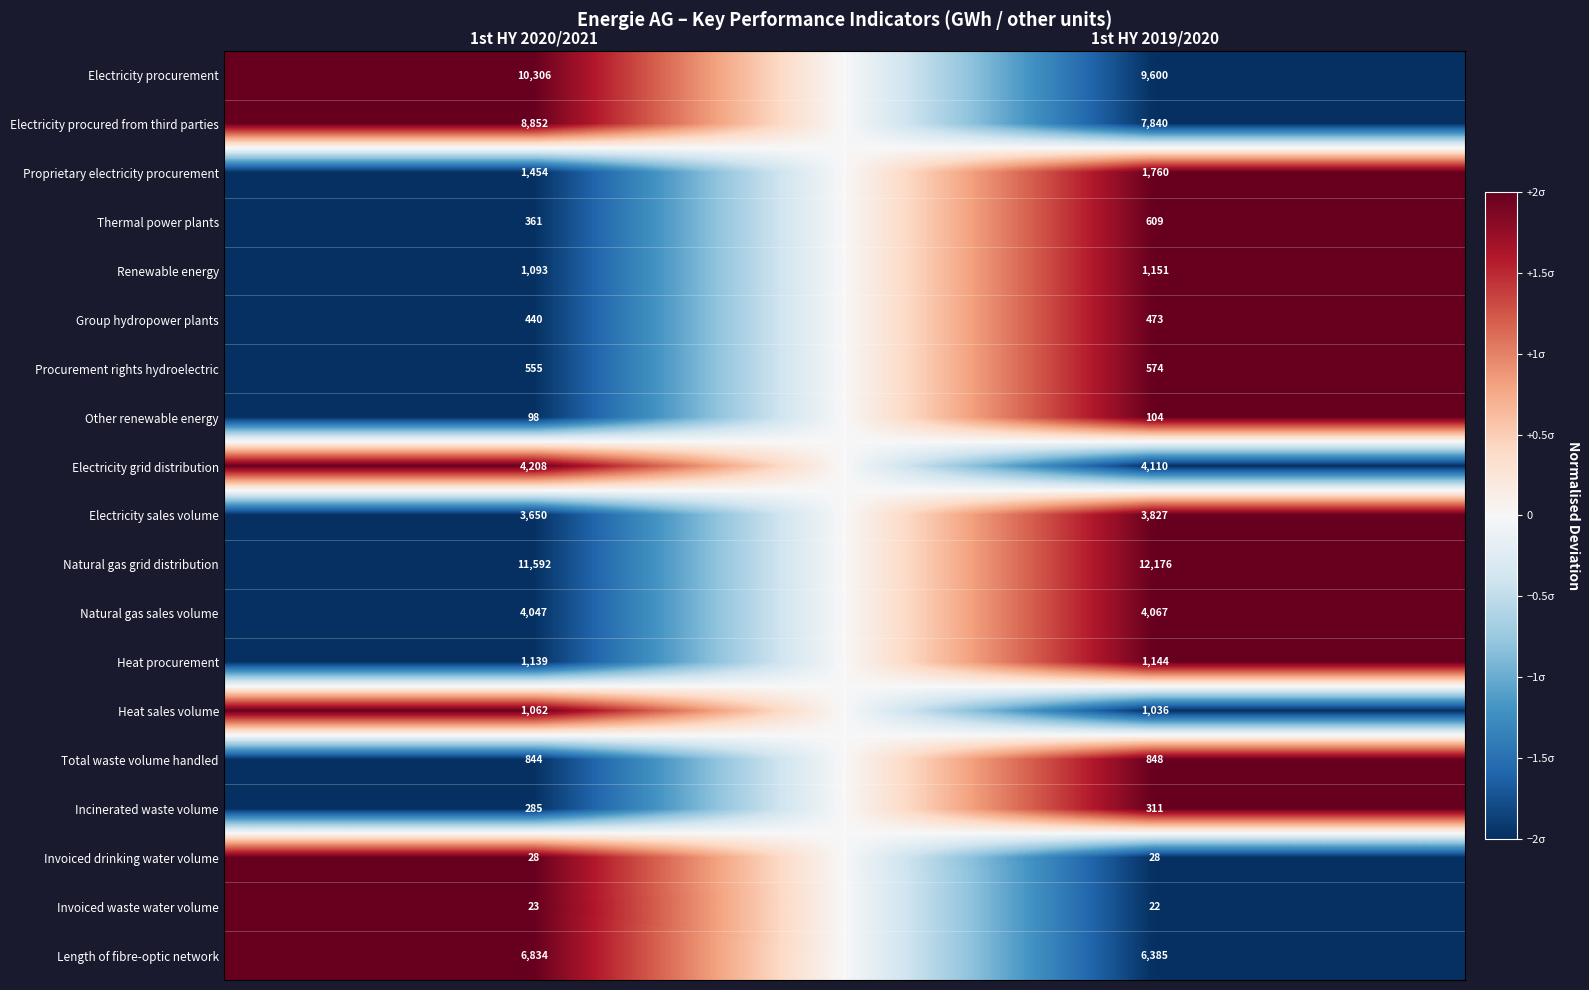

What is the maximum value shown in the chart?

12176